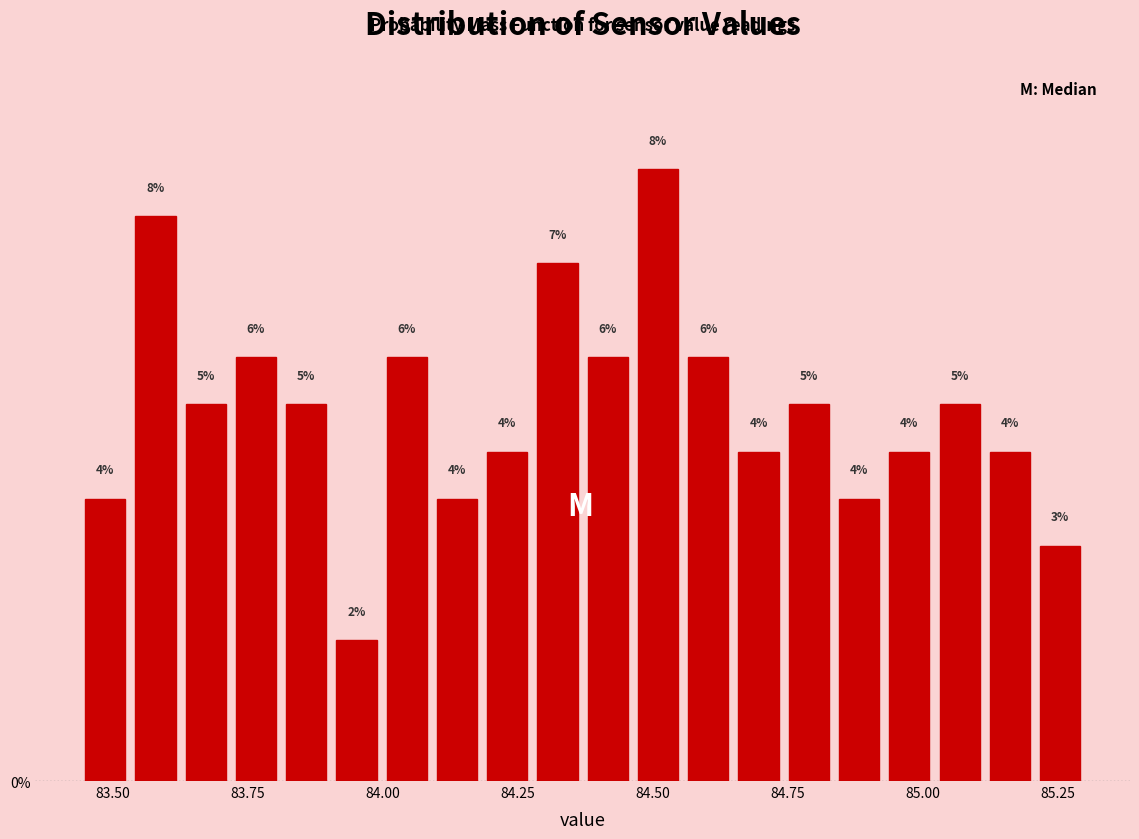

Around what value on the x-axis is the tallest bar? Give the approximate position of its centre, as read against the axis.

84.50